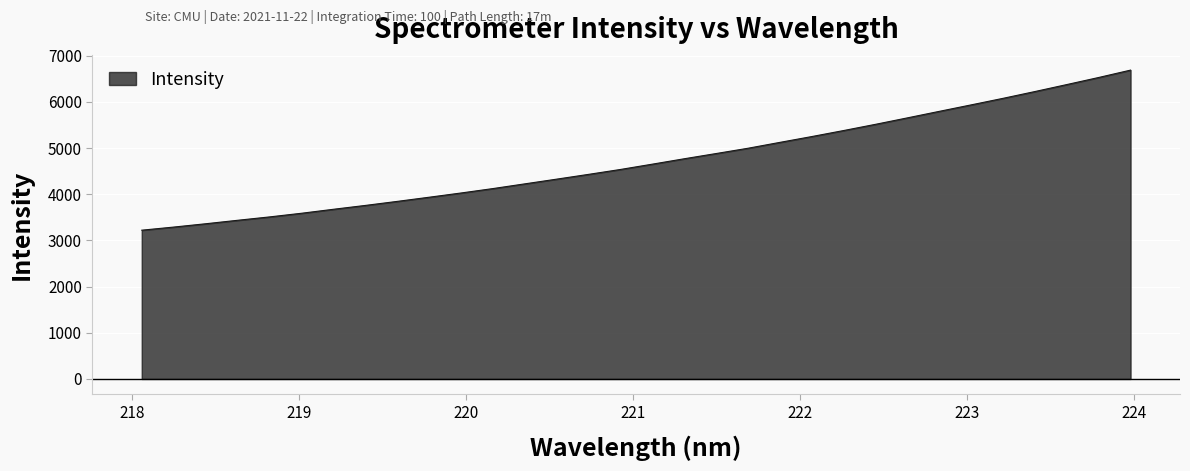

What is the greatest value displayed?

6689.6